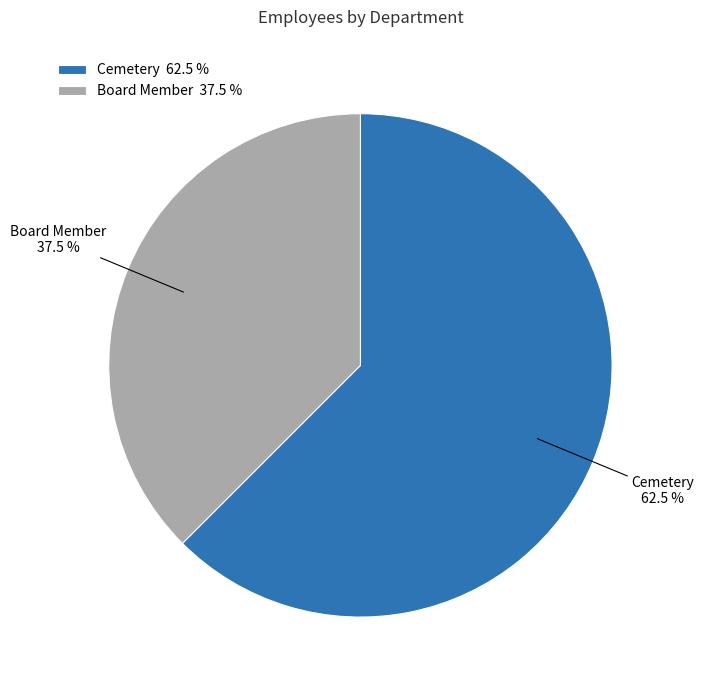

Is Board Member 37.5 % the majority of the pie?

No